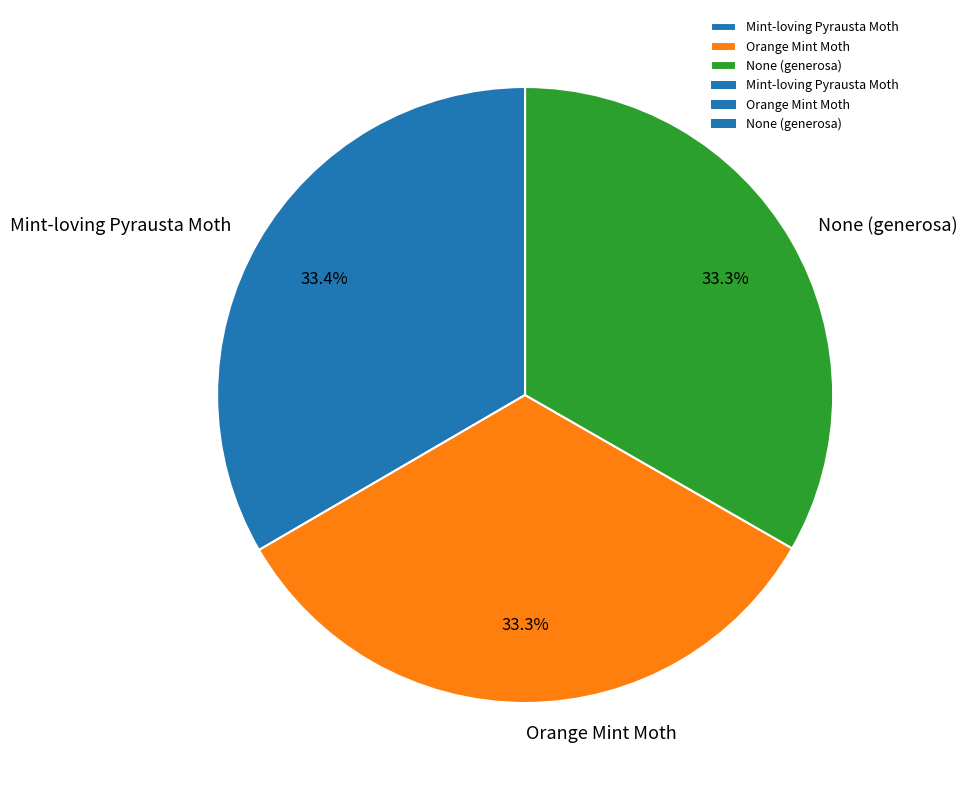

Approximately how many times larger is the value at Orange Mint Moth compared to None (generosa)?

1.0